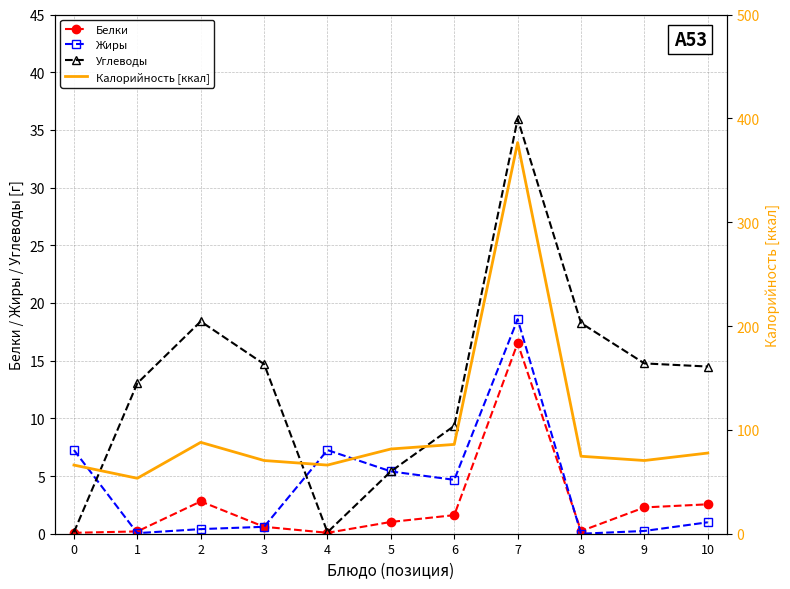

List the labels in order of Калорийность [ккал] value, largest first.

7, 2, 6, 5, 10, 8, 3, 9, 0, 4, 1